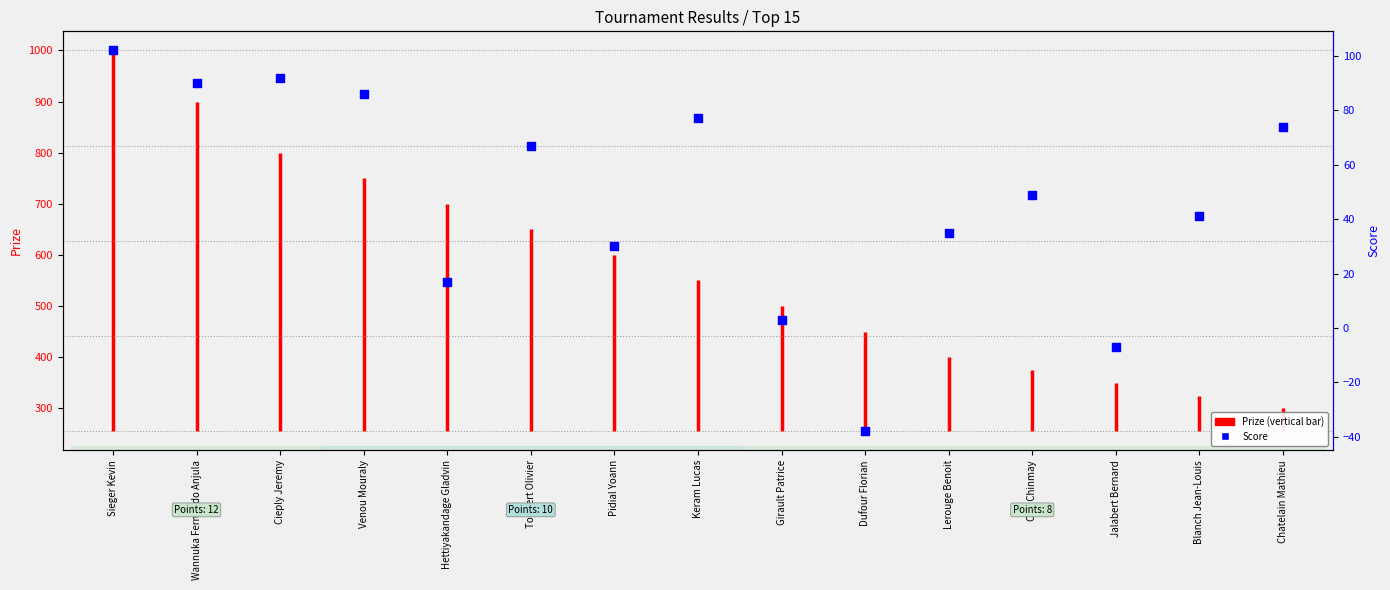

Approximately how many times larger is the value at Wannuka Fernando Anjula compared to Cieply Jeremy?

1.0